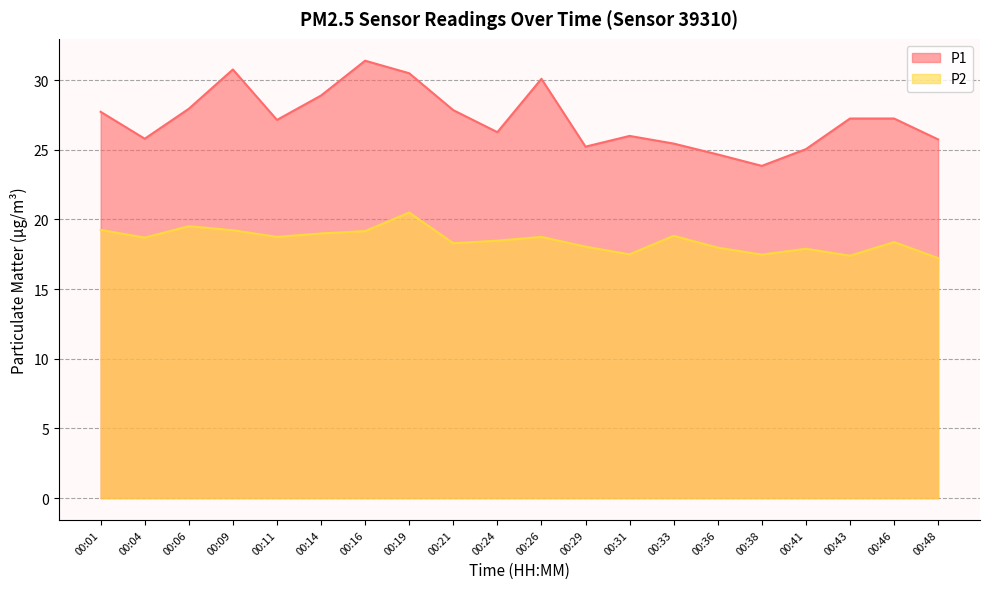

What is the smallest value displayed?

17.2